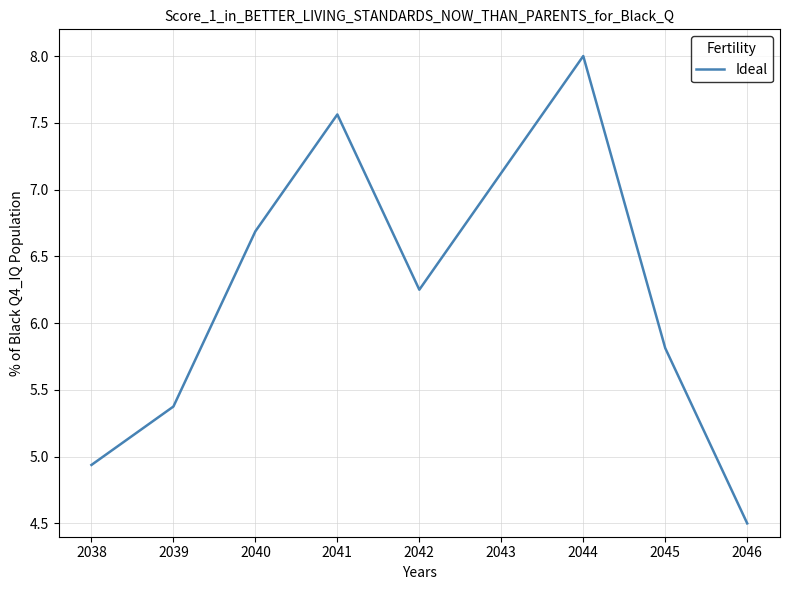

At which category does the data reach its first local peak?

2041